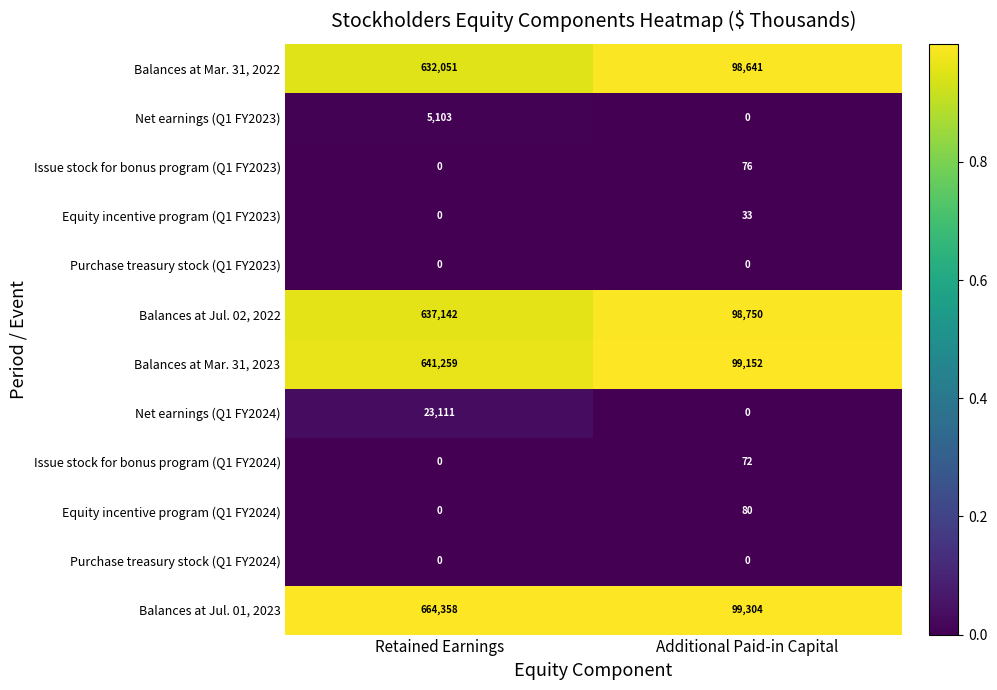

What is the maximum value for Issue stock for bonus program (Q1 FY2023)?

76